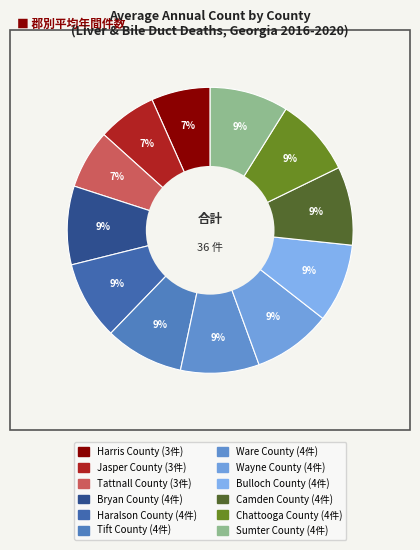

To the nearest percent, what is the combined percentage of Bryan County and Wayne County?

18%